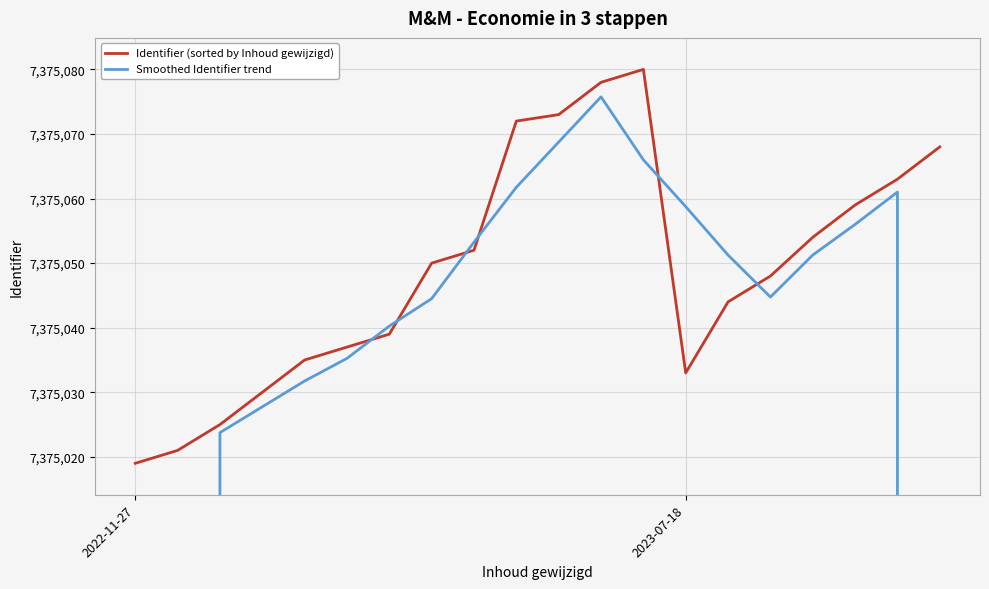

What is the total value across all series at 15?

14750092.8